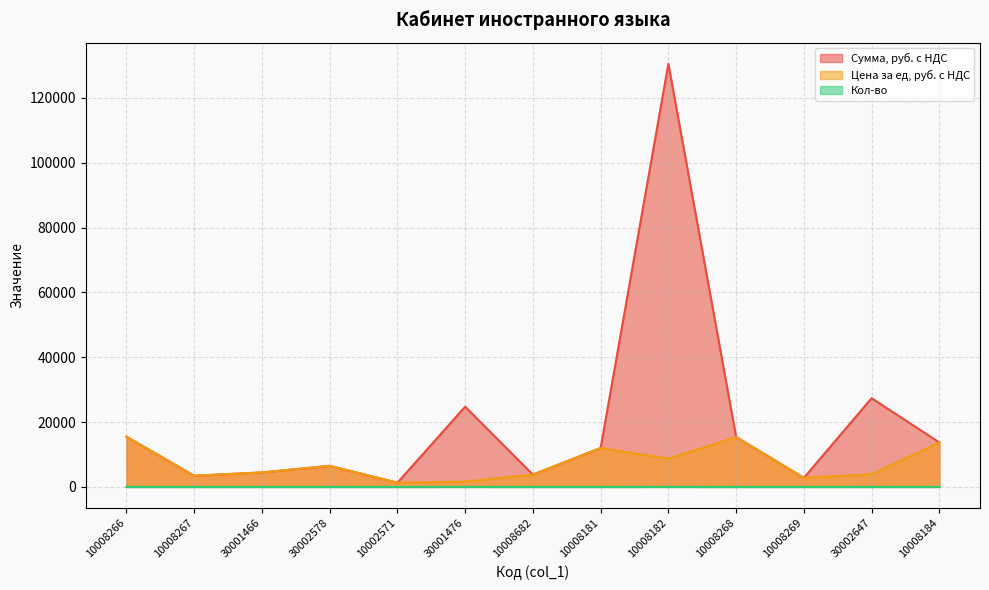

Reading right to left, transcribe all the data shown in this chart.

Сумма, руб. с НДС: 13700	27370	2800	15400	130500	12010	3800	24750	1300	6500	4470	3450	15500
Цена за ед, руб. с НДС: 13700	3910	2800	15400	8700	12010	3800	1650	1300	6500	4470	3450	15500
Кол-во: 1	7	1	1	15	1	1	15	1	1	1	1	1